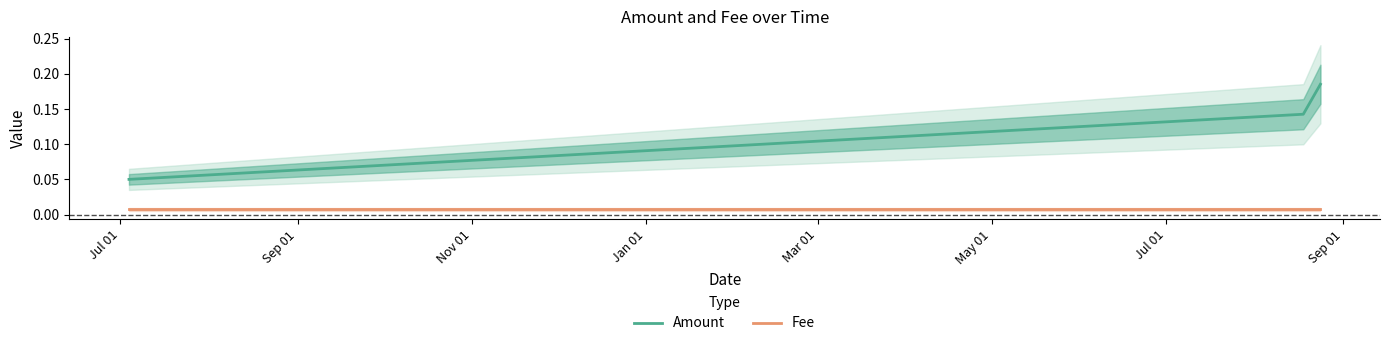

List the series in order of their peak value, highest first.

Amount, Fee